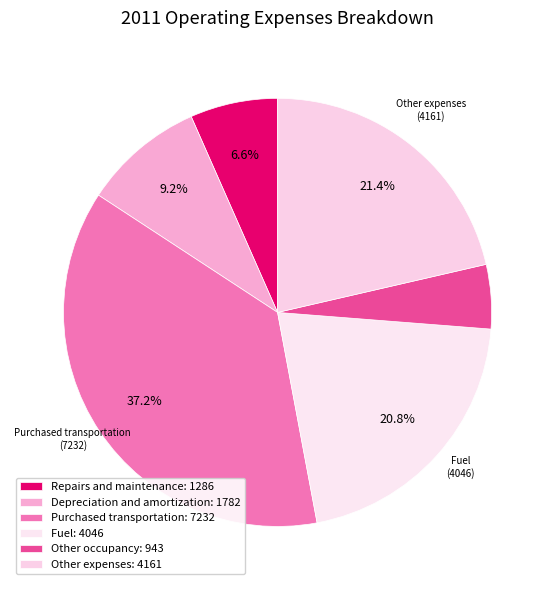

What percentage do Other expenses and Other occupancy together represent?

26.2%